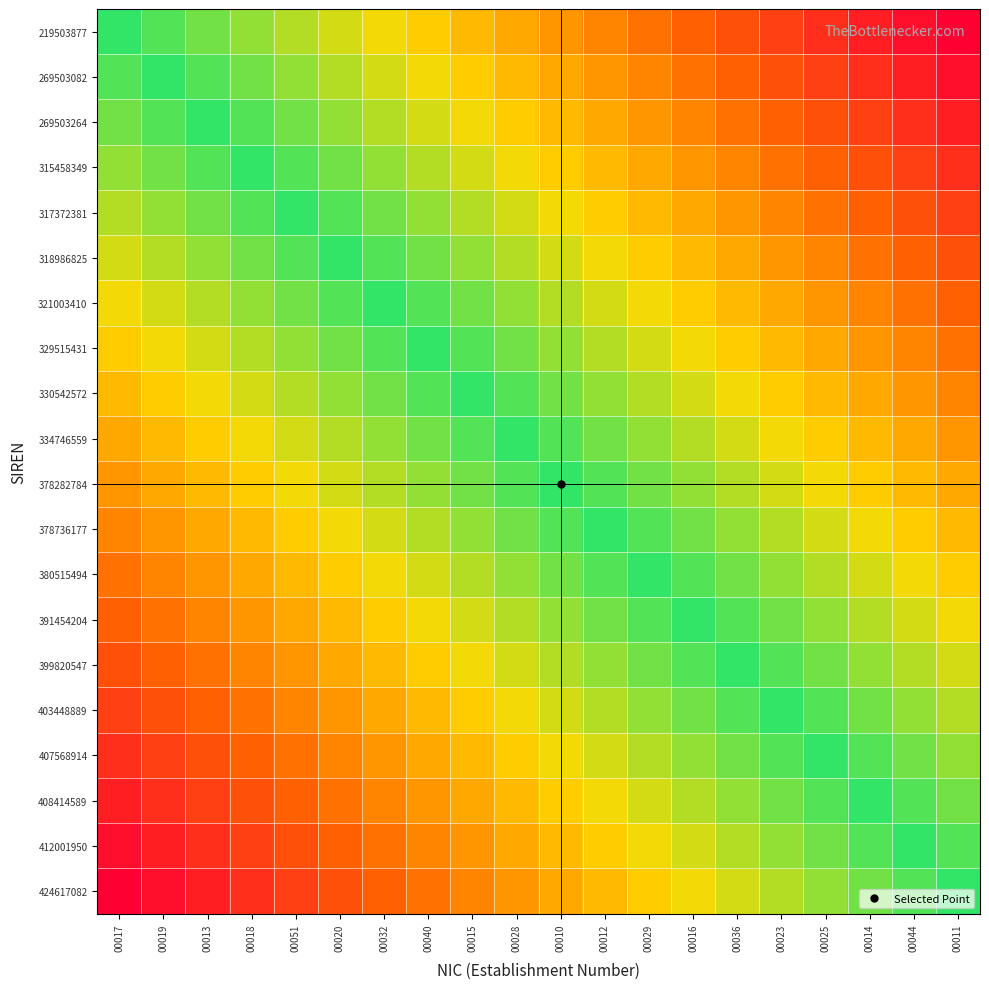

At which category is the sum across all series the highest?

00028